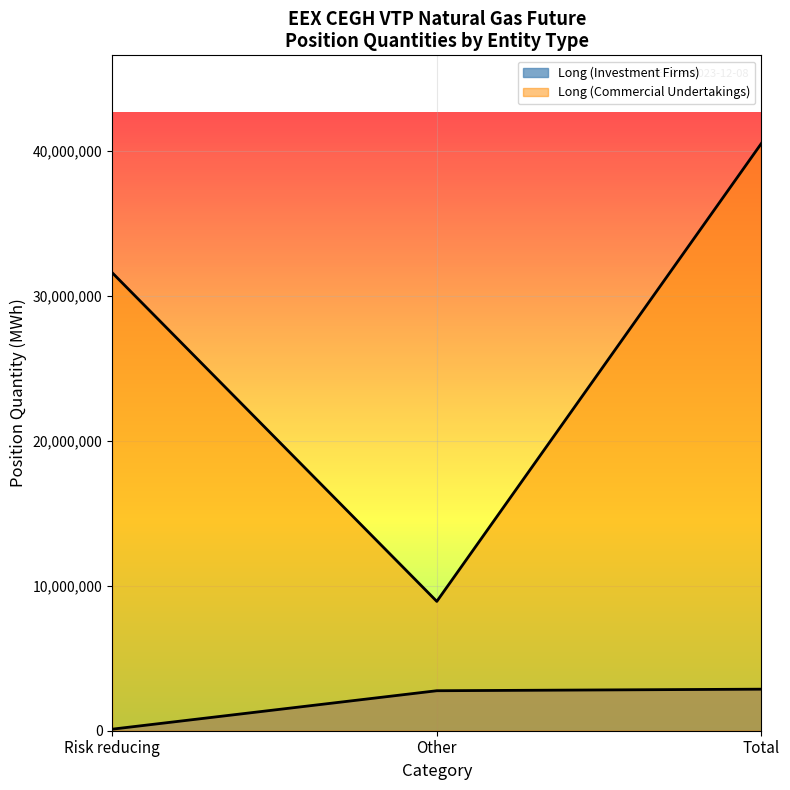

Is the value of Long (Investment Firms) at Risk reducing greater than the value of Long (Commercial Undertakings) at Risk reducing (change)?

No